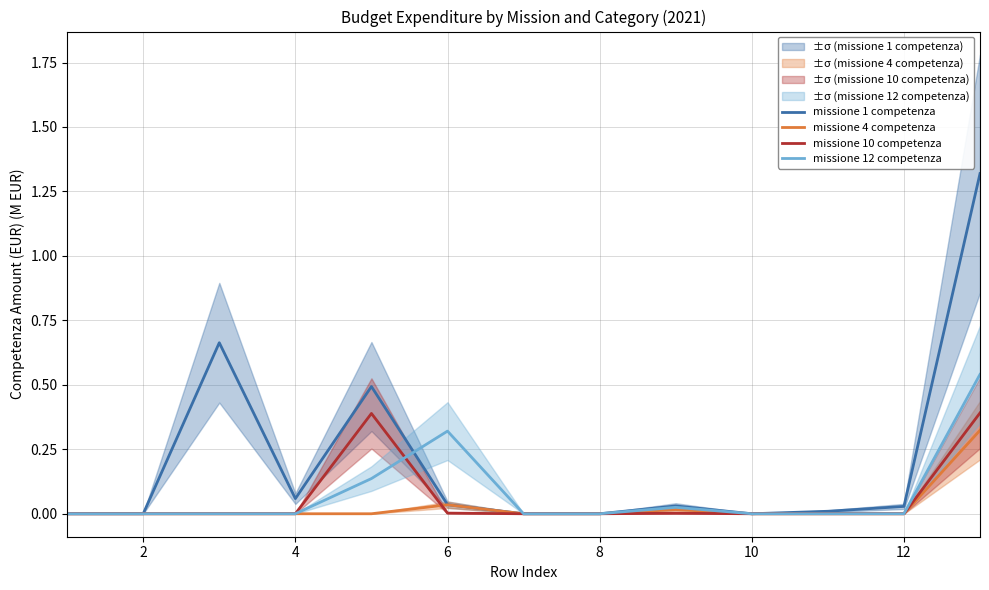

How many values in the missione 1 competenza series exceed 0?

8